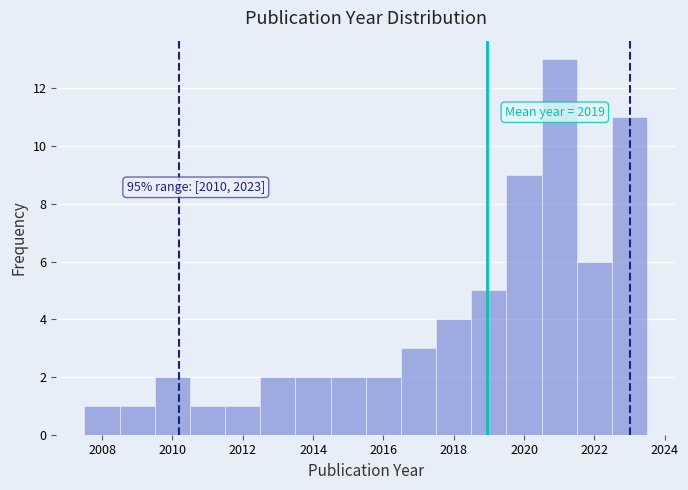

Over which range of the x-axis is the bar tallest?

2020.5 to 2021.5